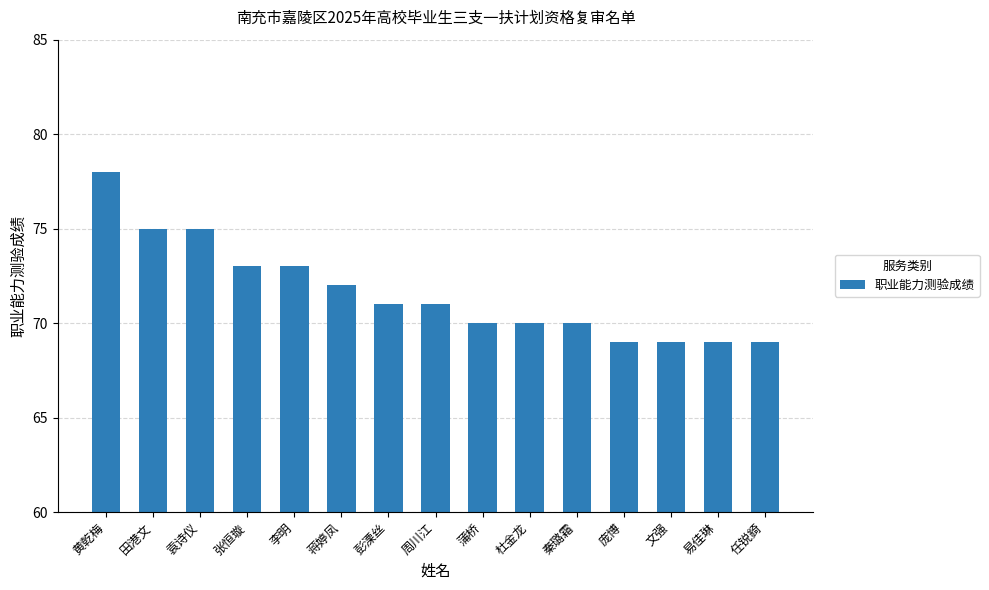

Between 蒲桥 and 易佳琳, which is larger?

蒲桥